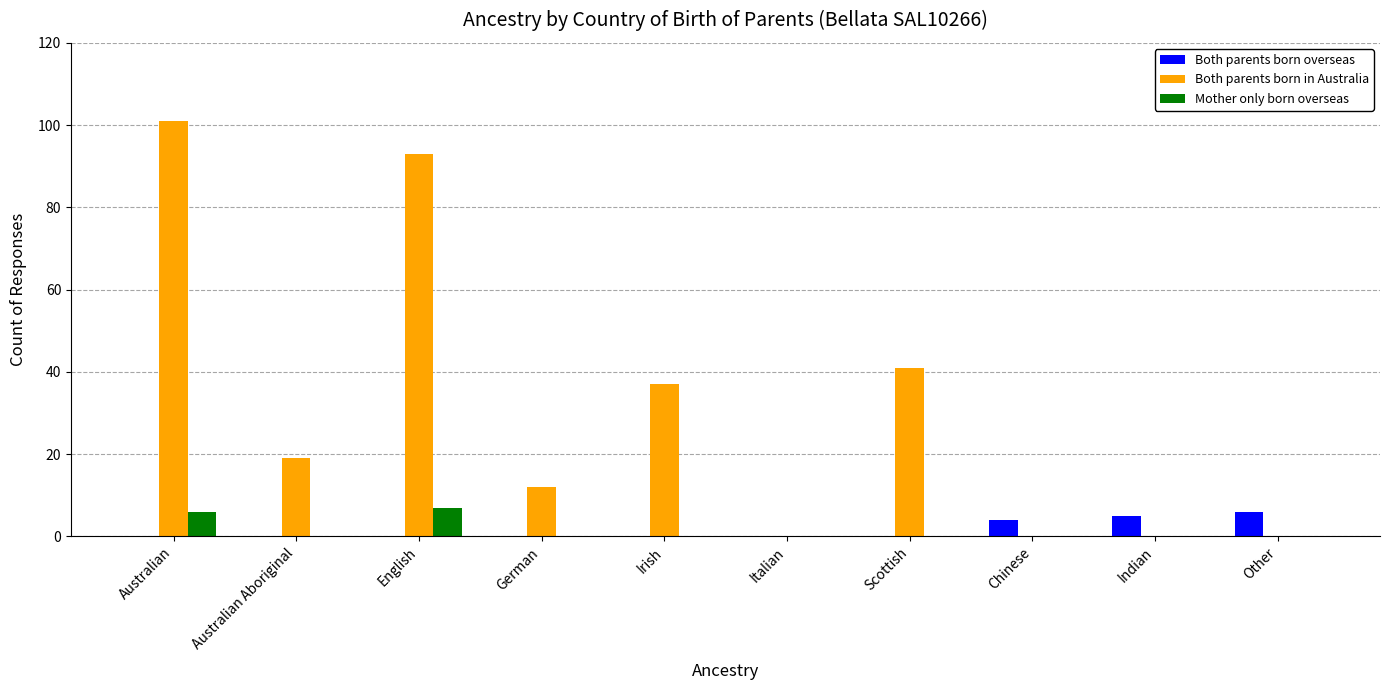

What is the maximum value shown in the chart?

101